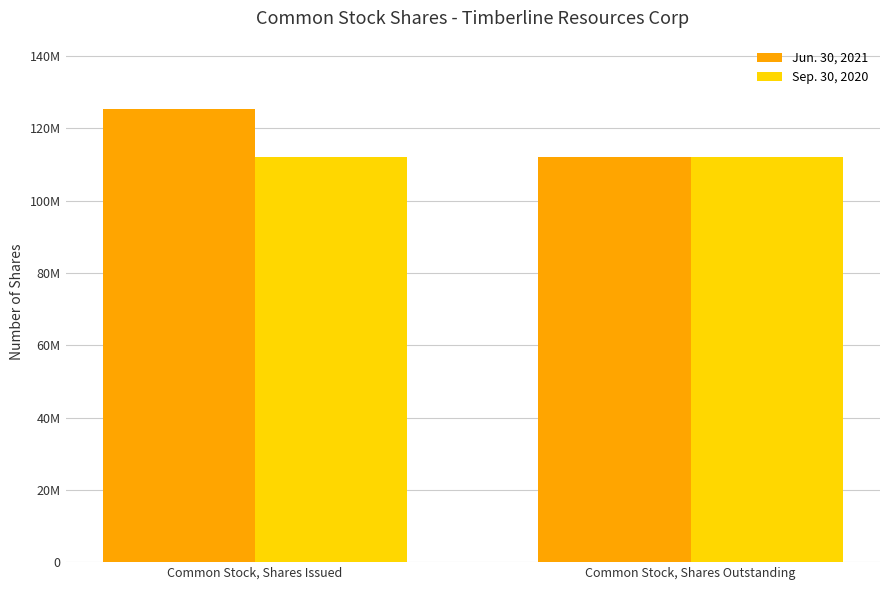

What are all the series names shown in the legend?

Jun. 30, 2021, Sep. 30, 2020